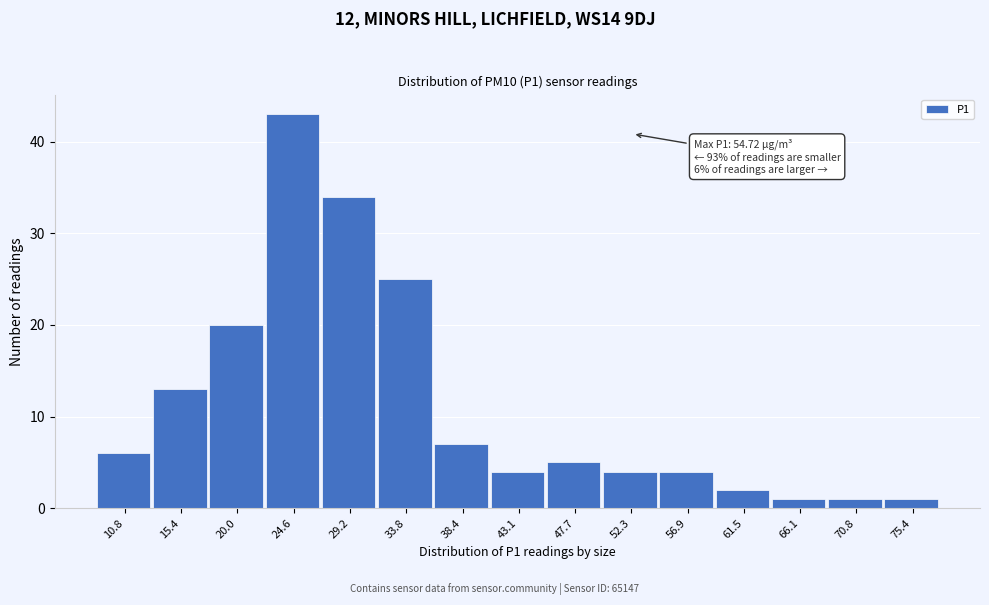

Reading left to right, what are all the values shown in this chart?

10.8=6	15.4=13	20.0=20	24.6=43	29.2=34	33.8=25	38.4=7	43.1=4	47.7=5	52.3=4	56.9=4	61.5=2	66.1=1	70.8=1	75.4=1